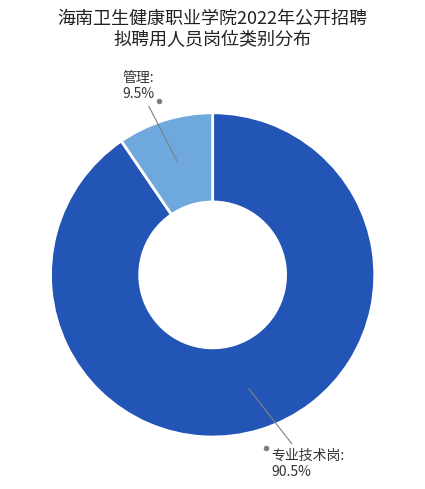

Is there a majority slice in this chart?

Yes